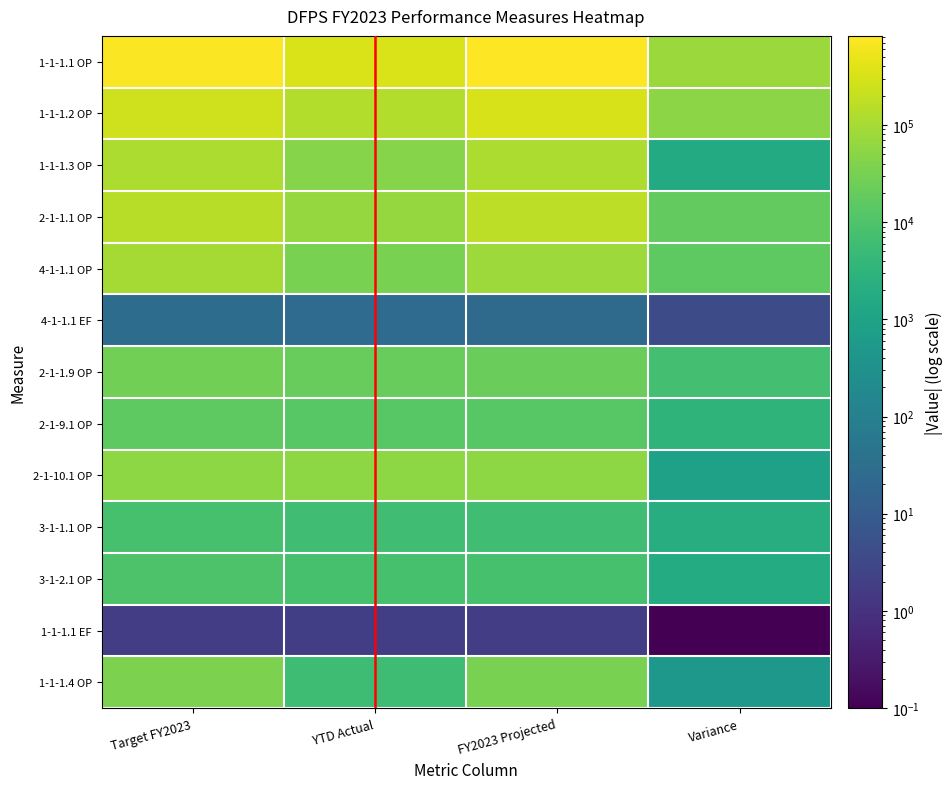

At Target FY2023, list the series in order from smallest to largest.

1-1-1.1 EF, 4-1-1.1 EF, 3-1-1.1 OP, 3-1-2.1 OP, 2-1-9.1 OP, 2-1-1.9 OP, 1-1-1.4 OP, 2-1-10.1 OP, 4-1-1.1 OP, 1-1-1.3 OP, 2-1-1.1 OP, 1-1-1.2 OP, 1-1-1.1 OP